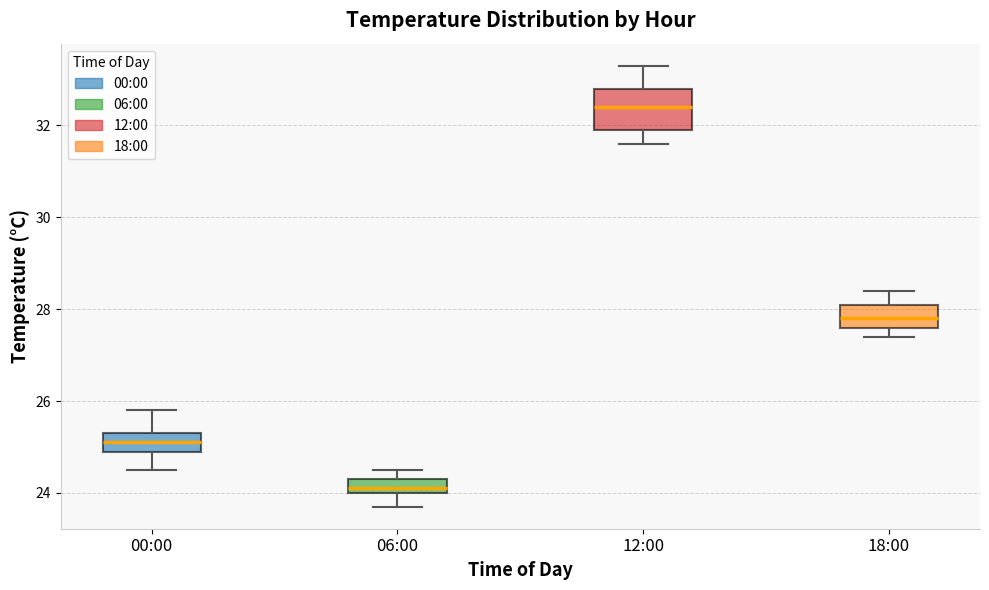

Reading left to right, read every box against the y-axis: the position of its median line, the range the box covers, and the ends of its whiskers. The values are not printed on the chart, so give them approximately, as read against the axis.

00:00: median 25.2, box 25.0 to 25.4, whiskers 24.6 to 25.8
06:00: median 24.2, box 24.0 to 24.4, whiskers 23.8 to 24.6
12:00: median 32.4, box 32.0 to 32.8, whiskers 31.6 to 33.4
18:00: median 27.8, box 27.6 to 28.2, whiskers 27.4 to 28.4